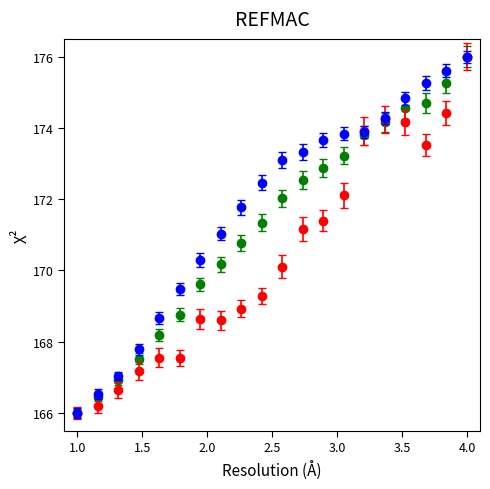

What is the smallest value displayed?

166.0